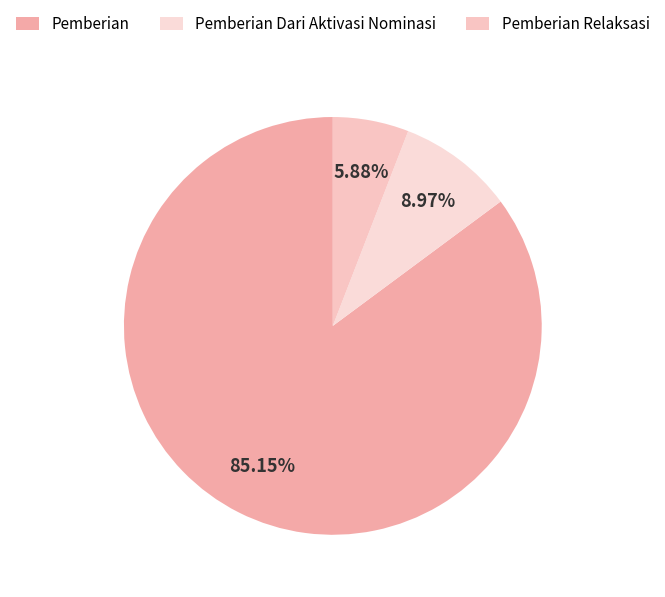

How many segments does this pie chart have?

3